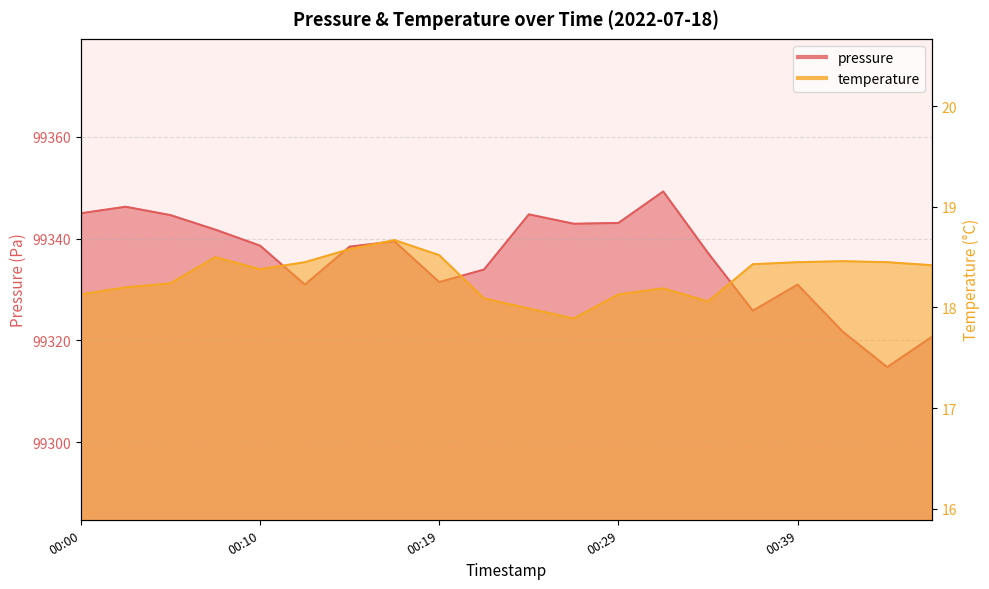

Where does the temperature series first go above 18?

00:00